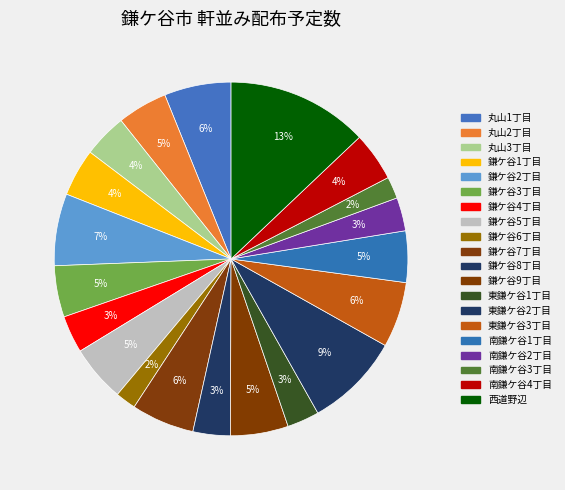

How many segments does this pie chart have?

20